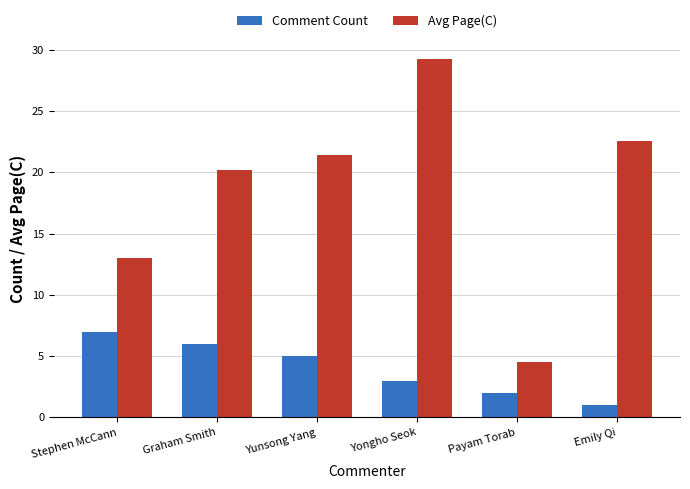

What is the lowest value of the Comment Count series?

1.0